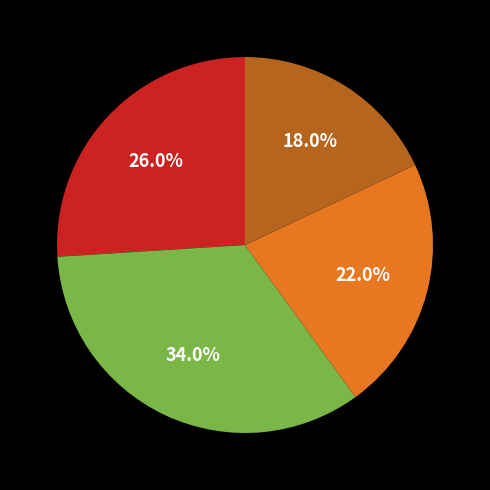

Is there any slice that represents more than half of the pie?

No